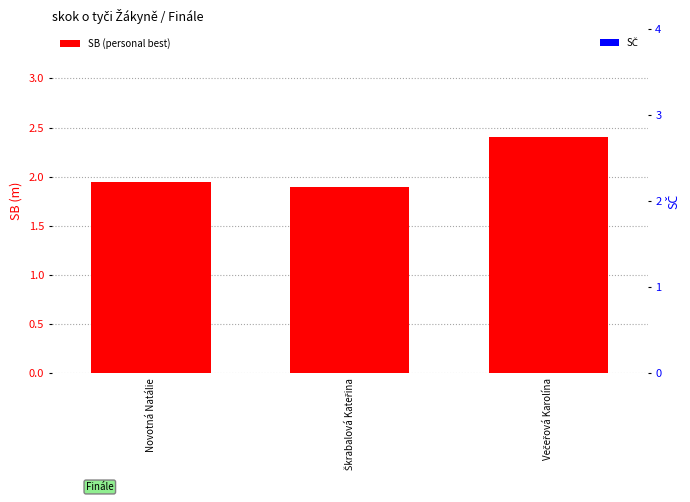

How many categories are shown in the chart?

3